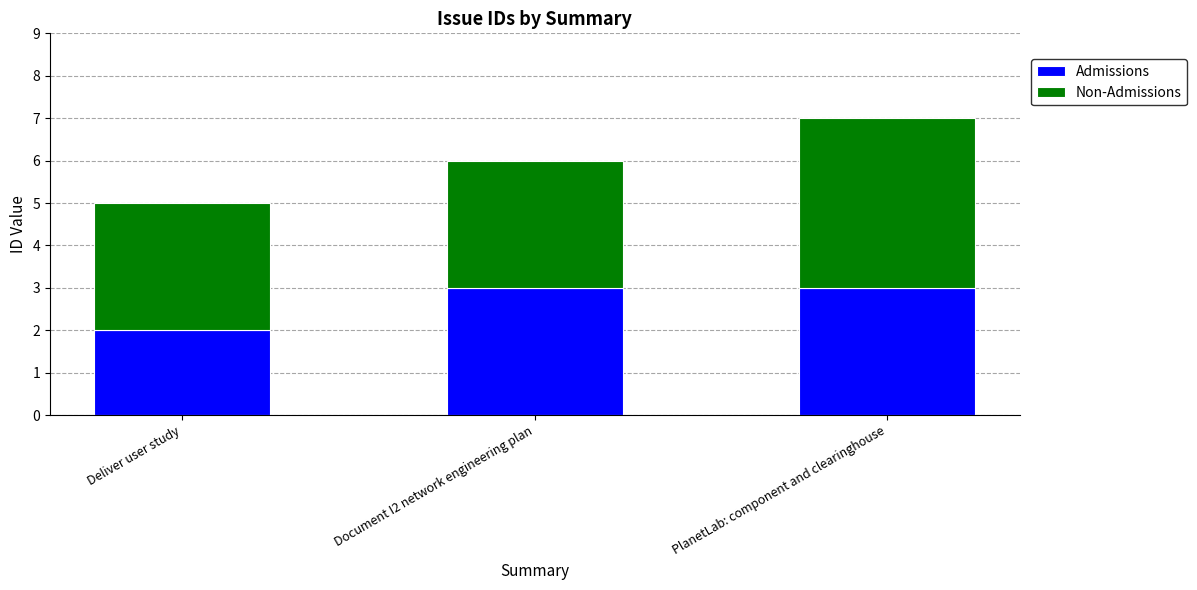

Reading left to right, list the values for the Admissions series.

Deliver user study=2	Document I2 network engineering plan=3	PlanetLab: component and clearinghouse=3